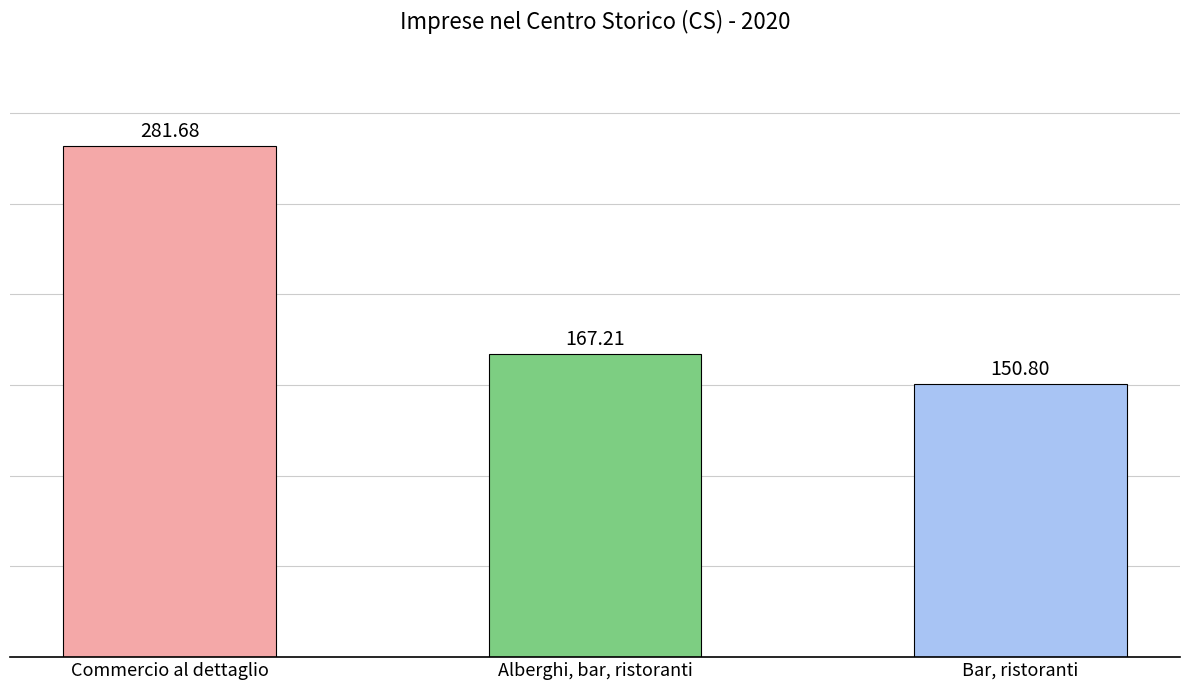

What is the label of the 2nd bar from the right?

Alberghi, bar, ristoranti